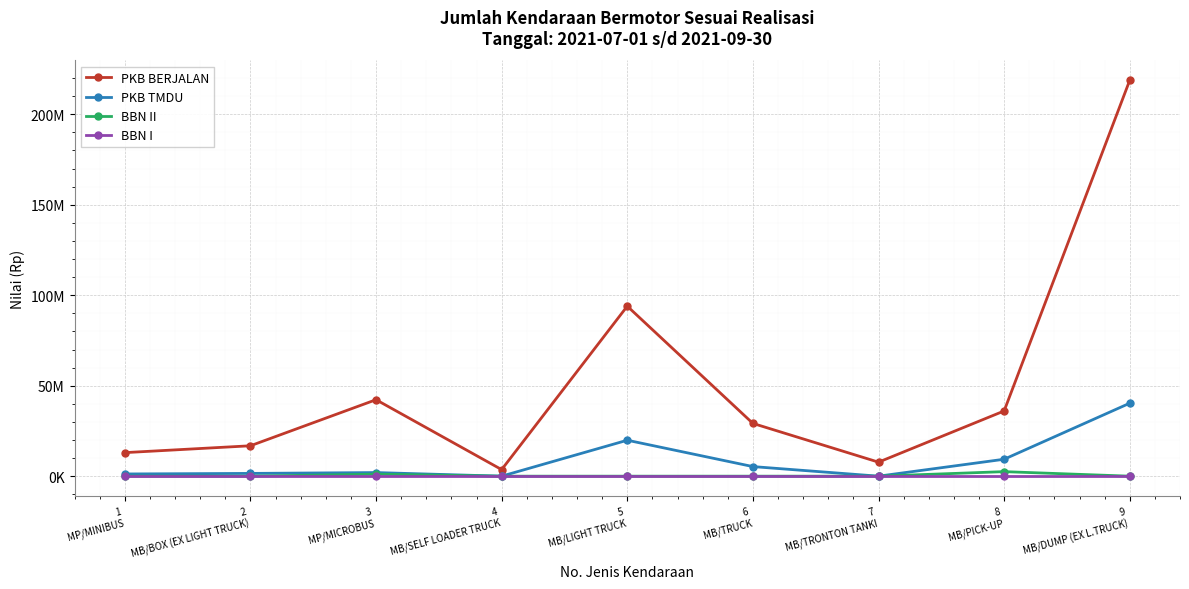

The PKB TMDU series shows 3577686 at 6
MB/TRUCK. True or false?

False